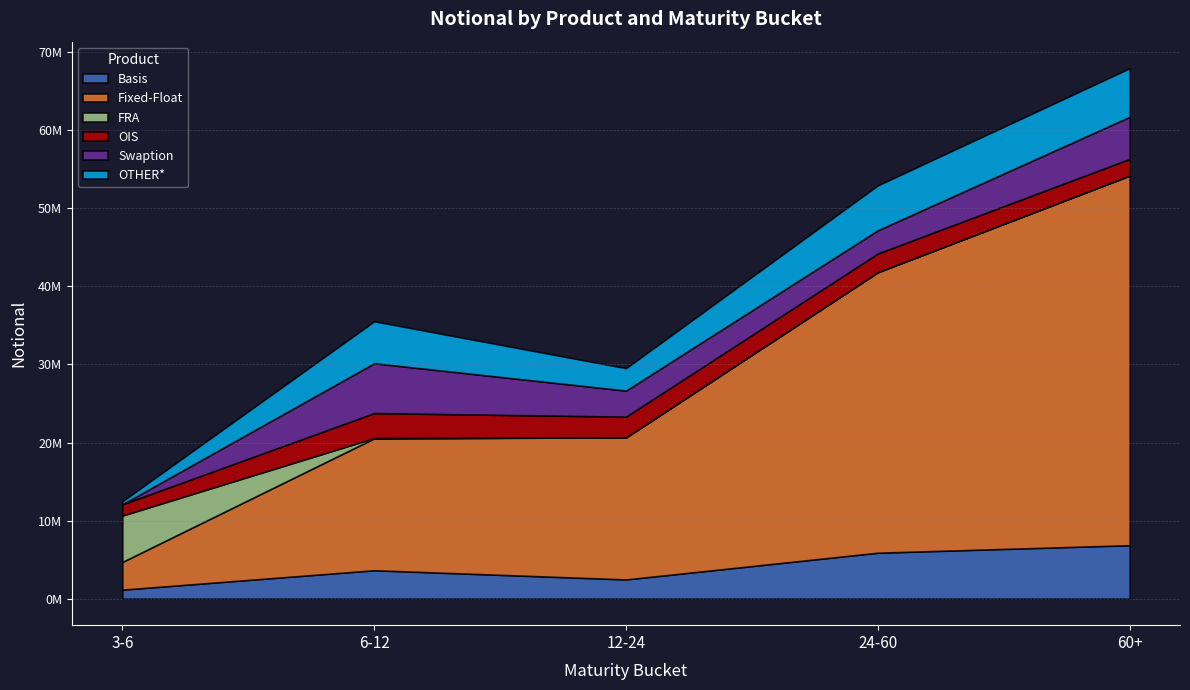

Is the value of Swaption at 60+ greater than the value of Fixed-Float at 3-6?

Yes